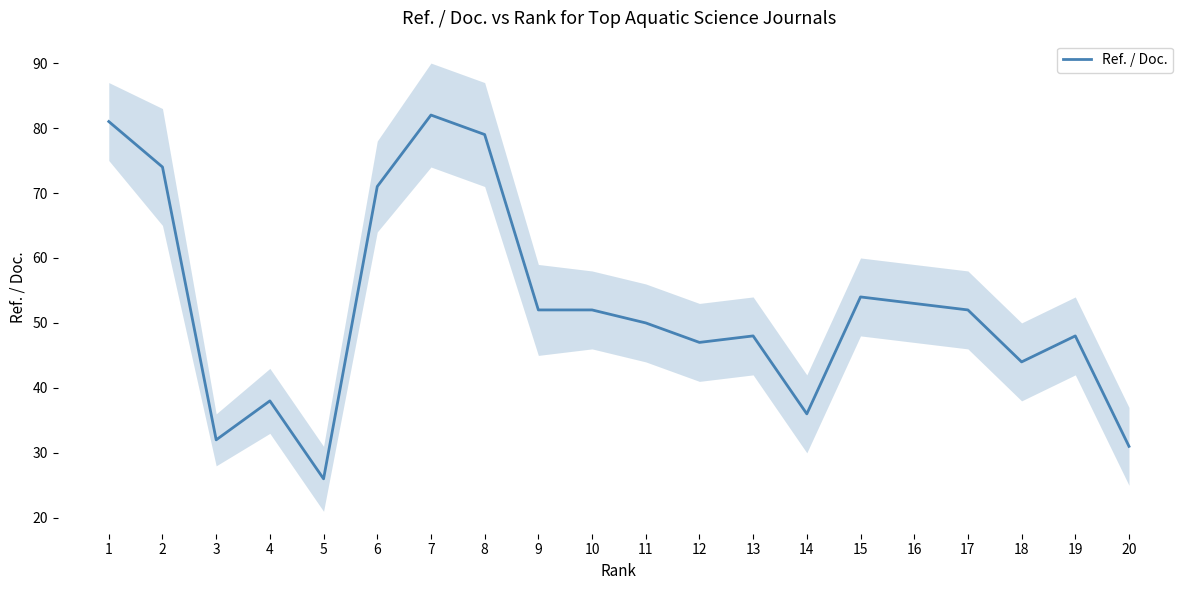

What is the minimum value shown in the chart?

26